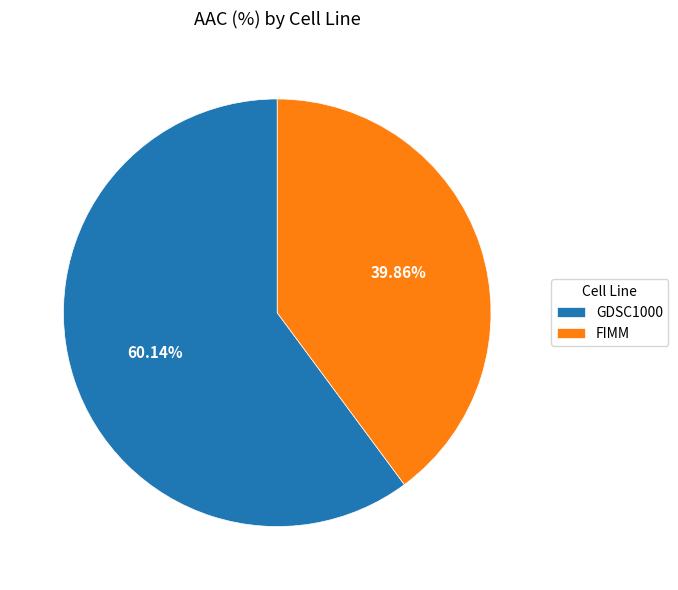

To the nearest percent, what percentage of the pie is GDSC1000?

60%